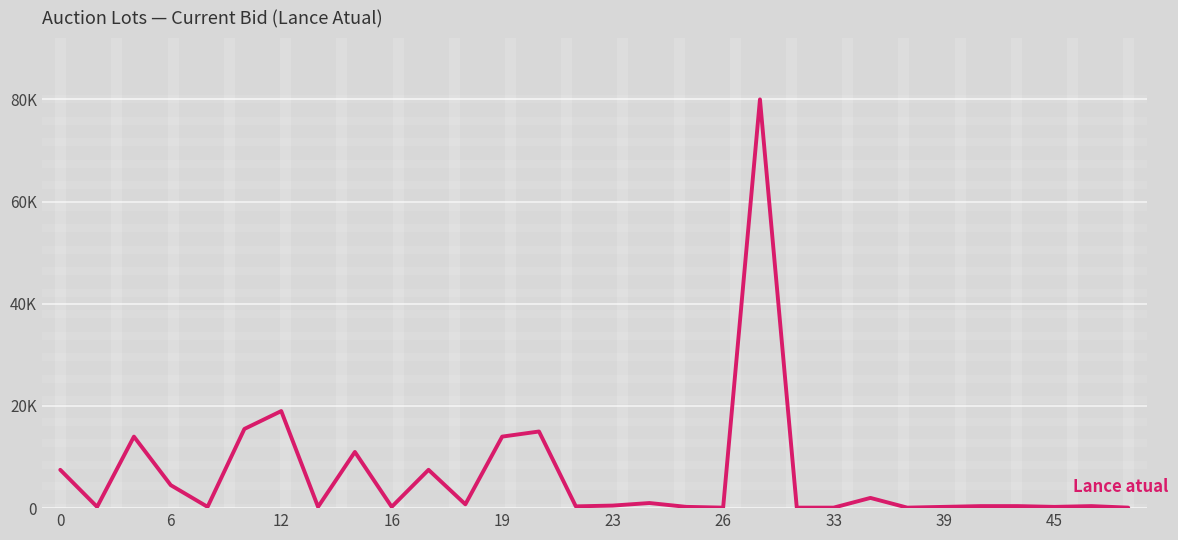

How many interior local peaks (higher than both neighbors) does the data have?

9